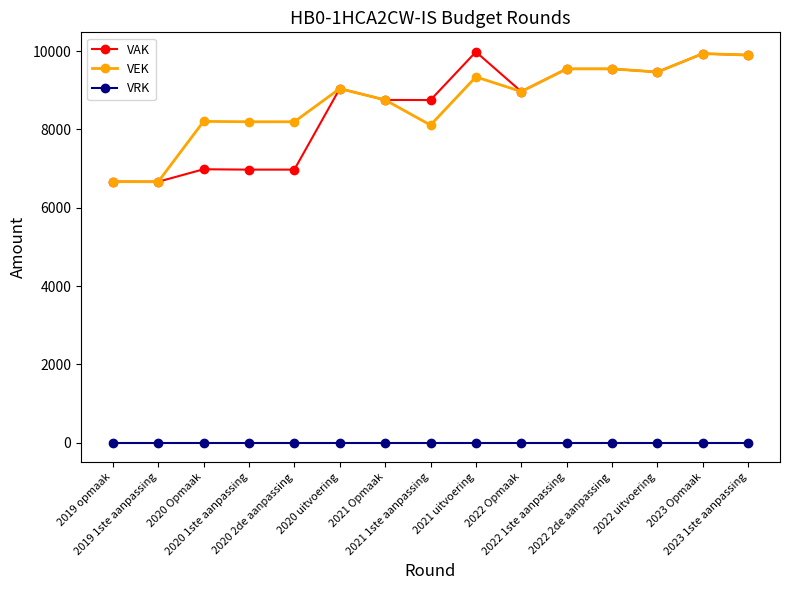

True or false: VEK has more than 1 points higher than both neighbors.

True